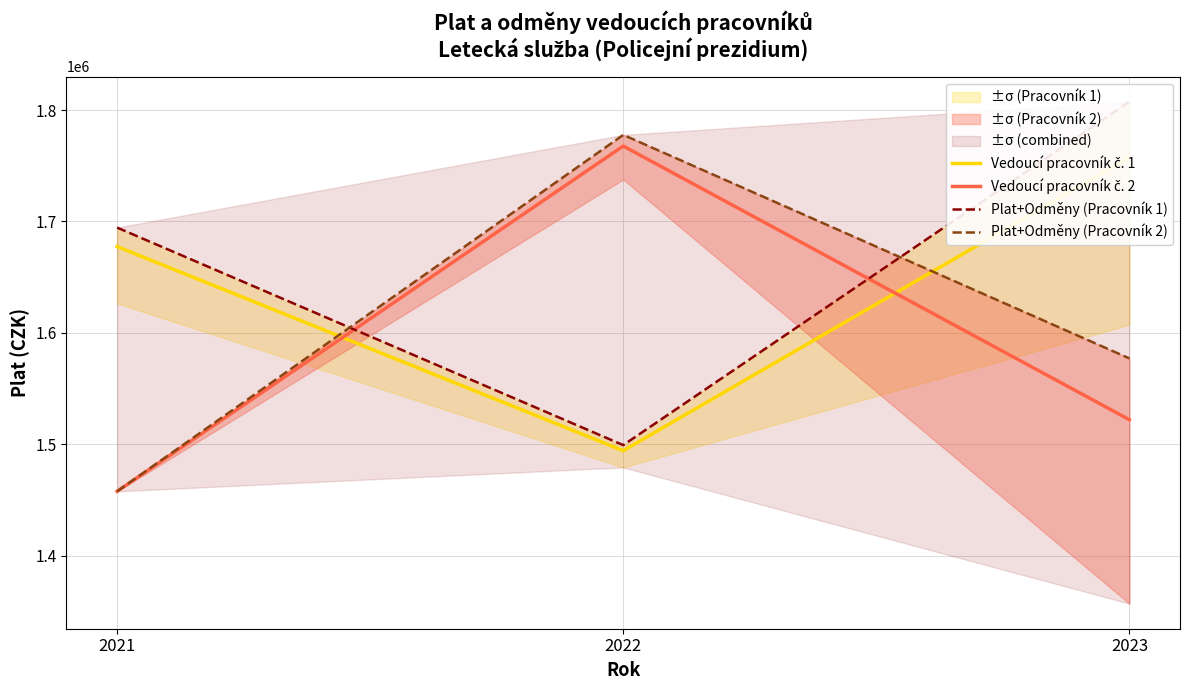

What is the value of the Vedoucí pracovník č. 1 point at the 1st from the left?

1677527